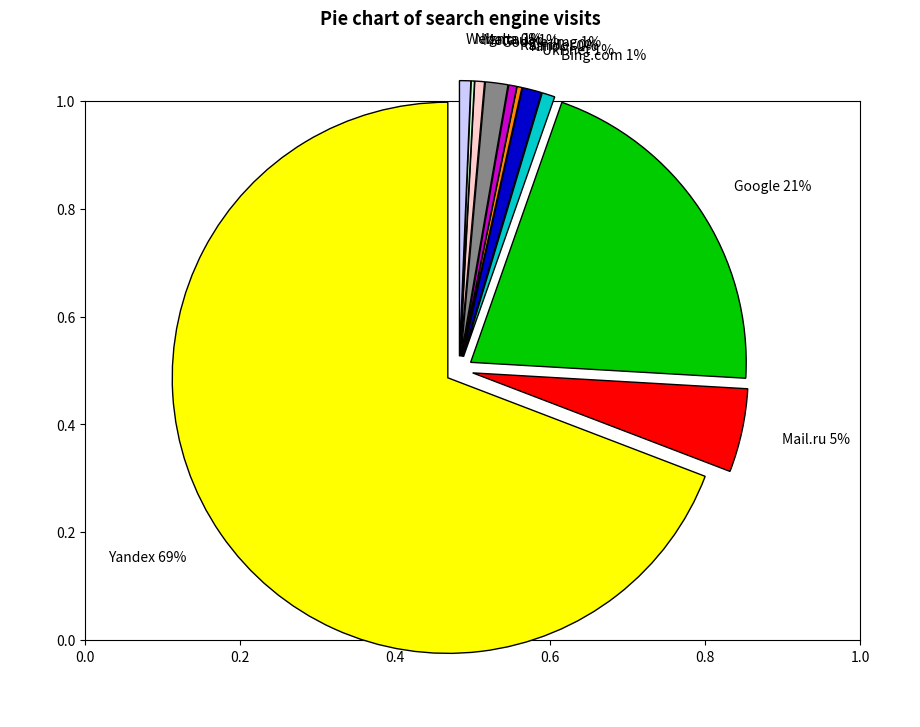

The Mail.ru slice represents 15% of the pie. True or false?

False